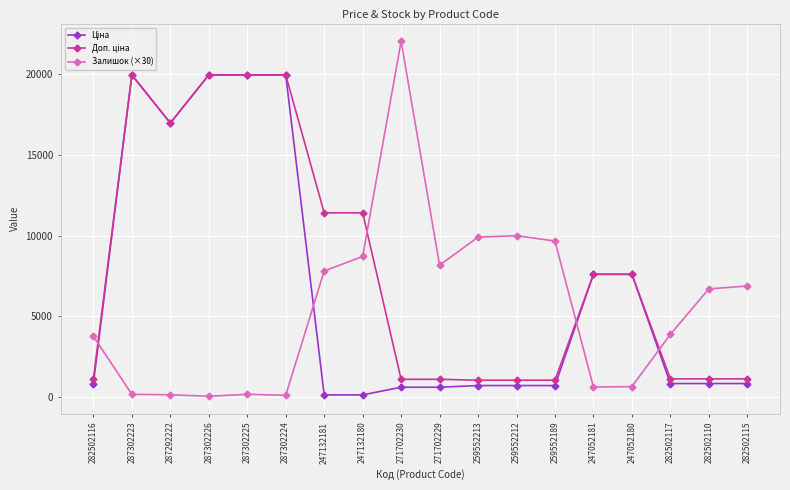

What is the label of the 6th point from the left?

287302224